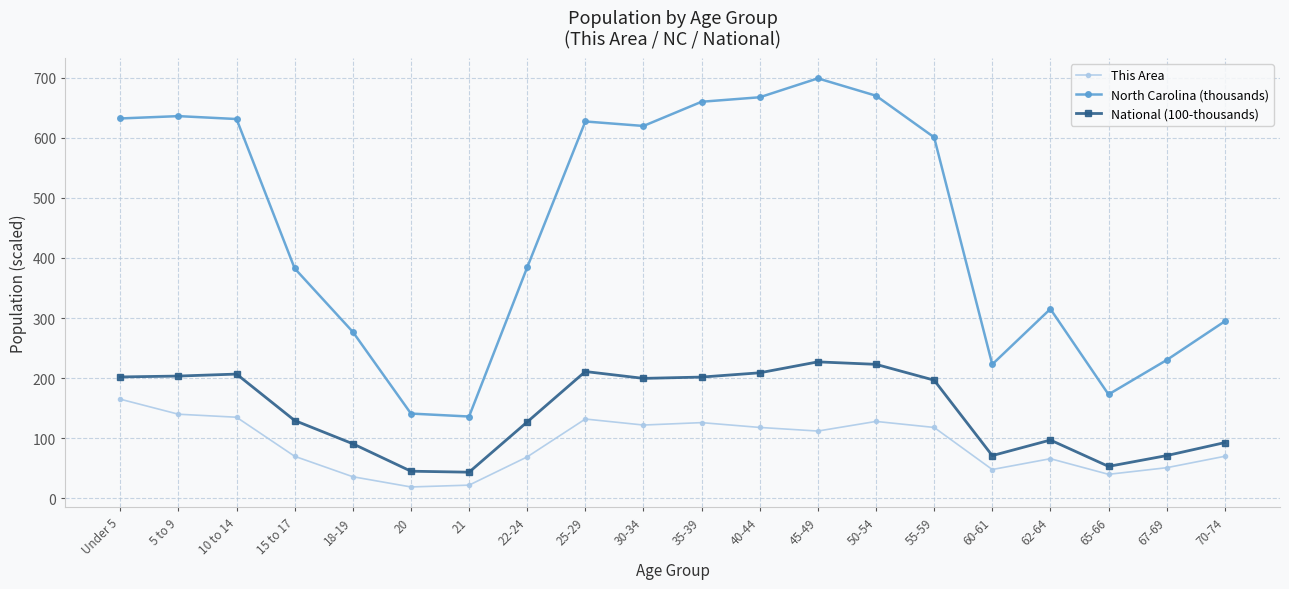

True or false: This Area has more than 1 interior local peaks.

True